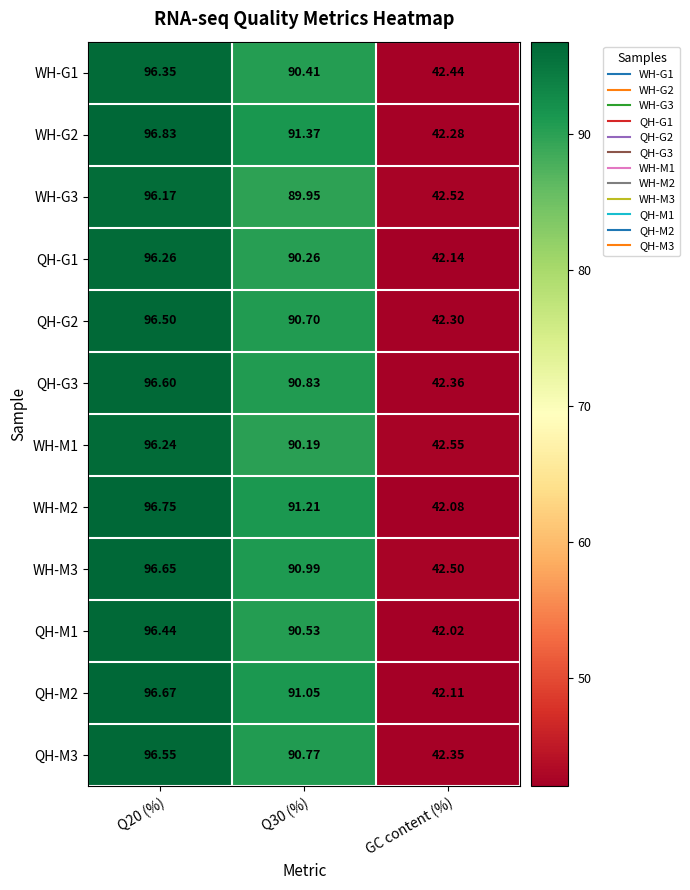

At which category does the chart reach its minimum across all series?

GC content (%)